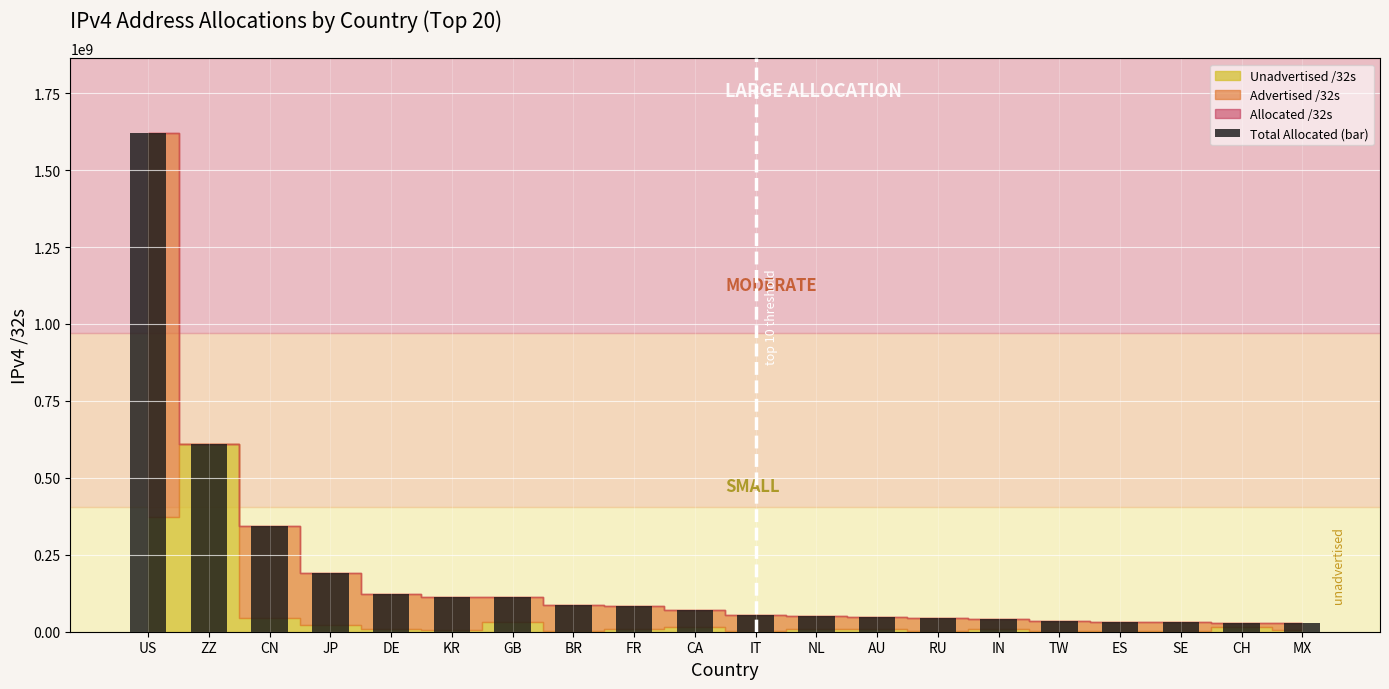

At which label does the data first exceed 69703680?

US